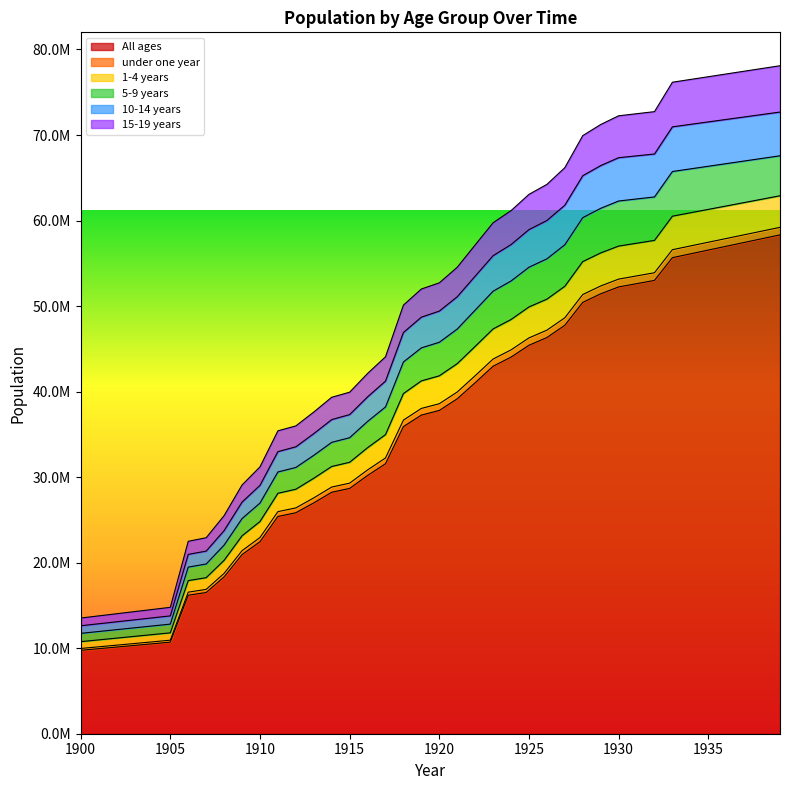

What is the spread (max minus min) of values at 1907?

6406192